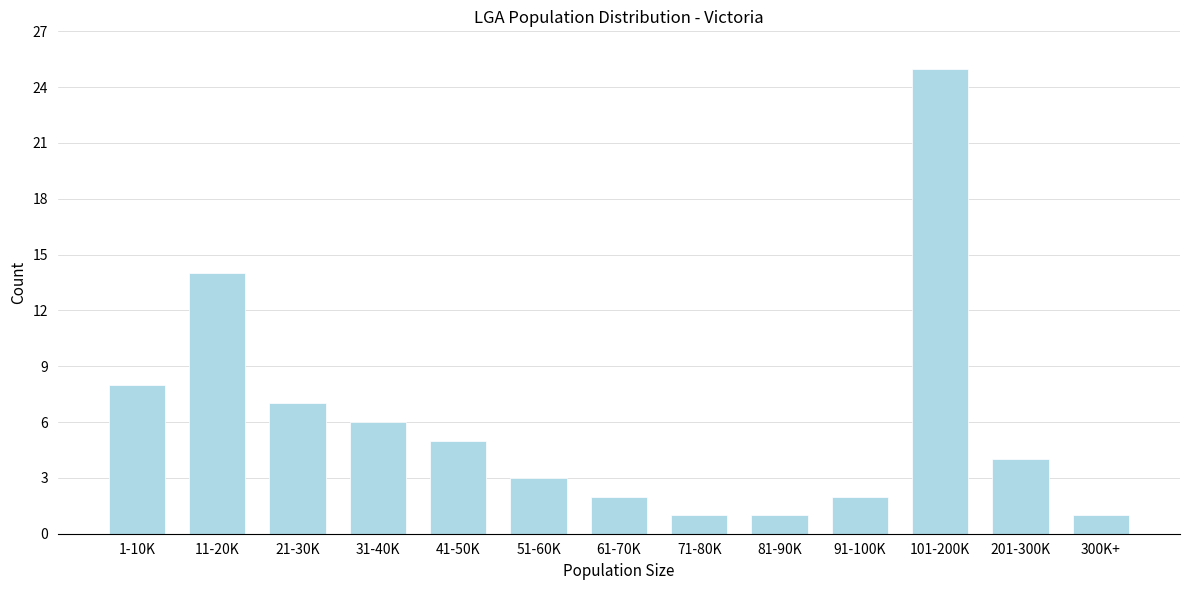

Reading left to right, what are all the values shown in this chart?

8	14	7	6	5	3	2	1	1	2	25	4	1